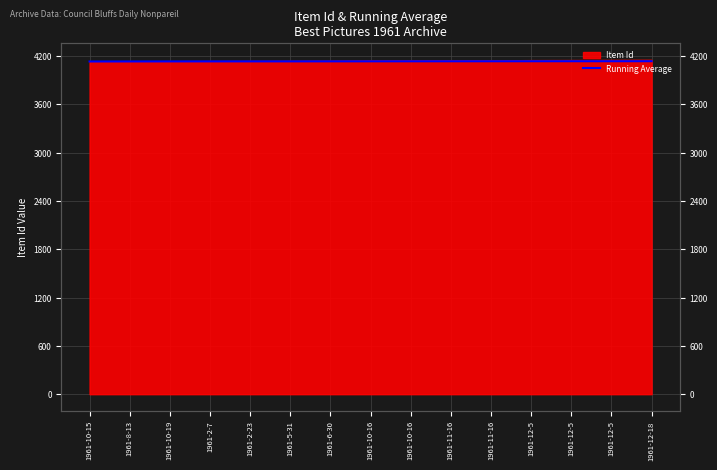

List the labels in order of value, smallest first.

1961-10-15, 1961-8-13, 1961-10-19, 1961-2-7, 1961-2-23, 1961-5-31, 1961-6-30, 1961-10-16, 1961-10-16, 1961-11-16, 1961-11-16, 1961-12-5, 1961-12-5, 1961-12-5, 1961-12-18